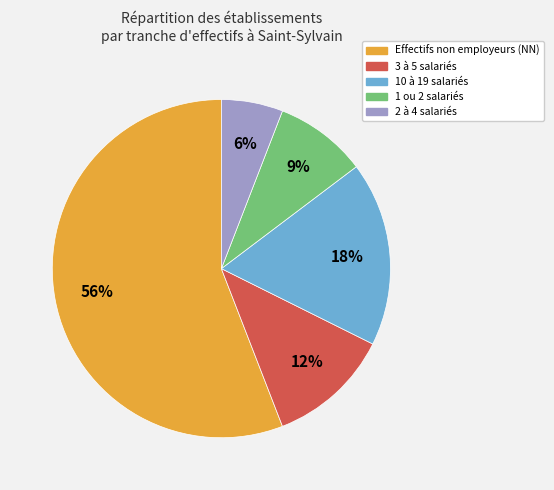

Does any single category account for the majority?

Yes